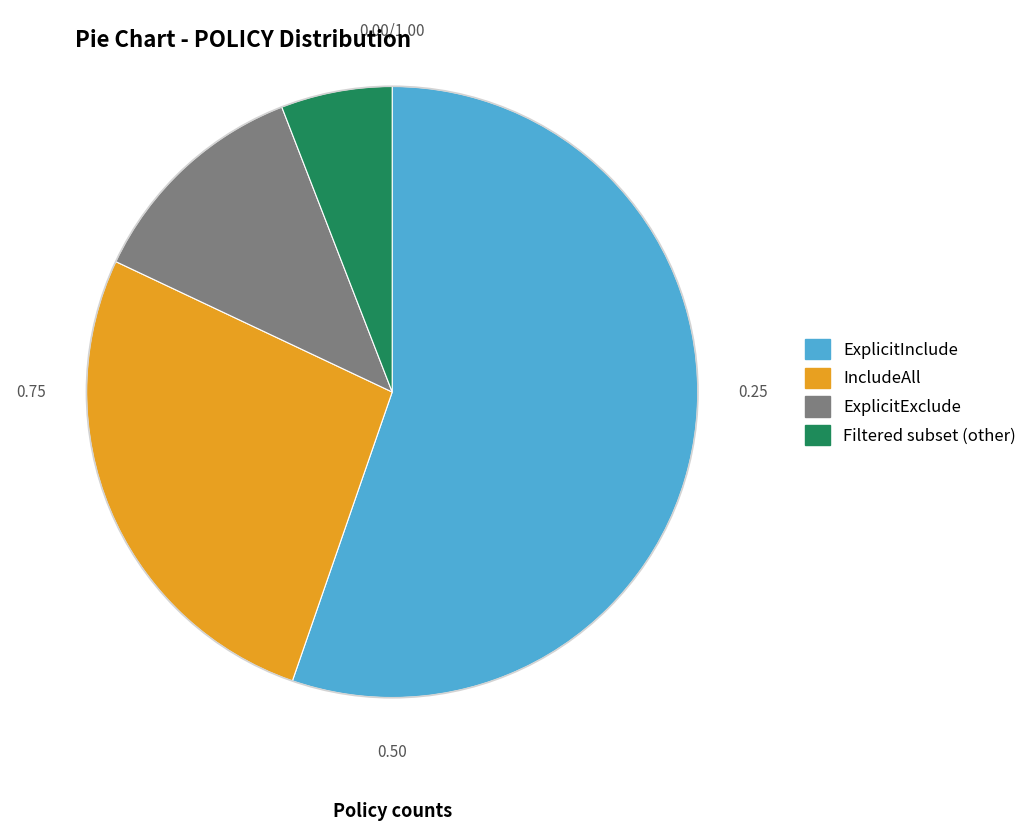

Is the sum of ExplicitInclude and ExplicitExclude greater than half?

Yes